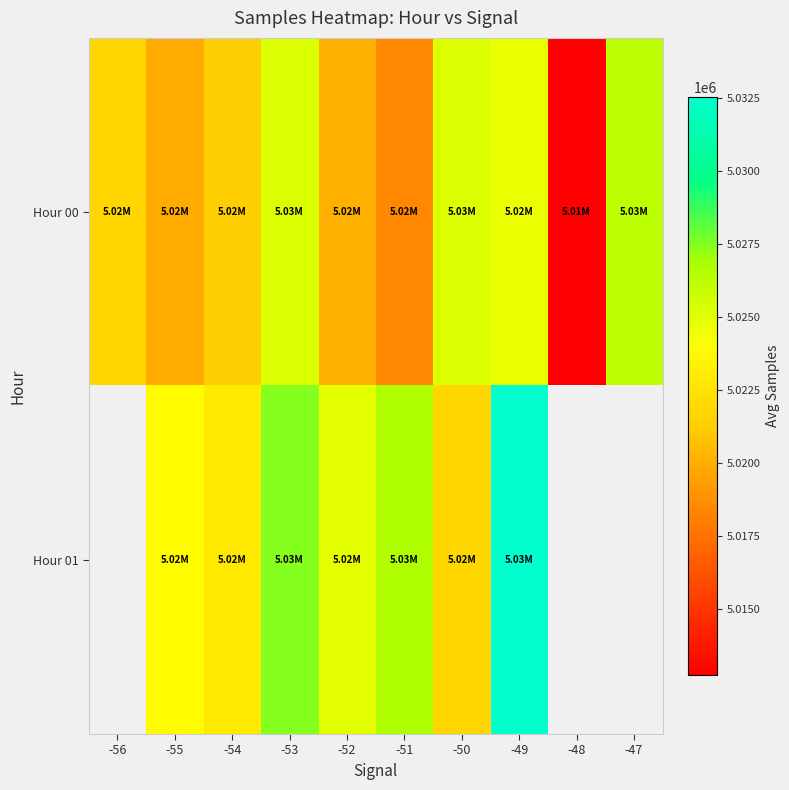

Where is Hour 00 nearest to the value 5019496?

-55